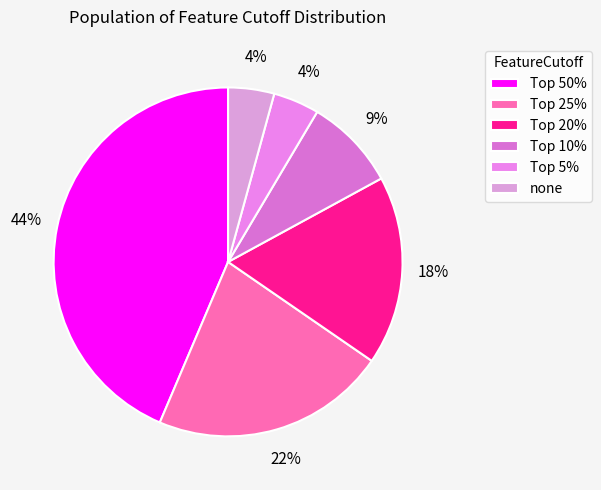

Count the number of slices in the pie.

6